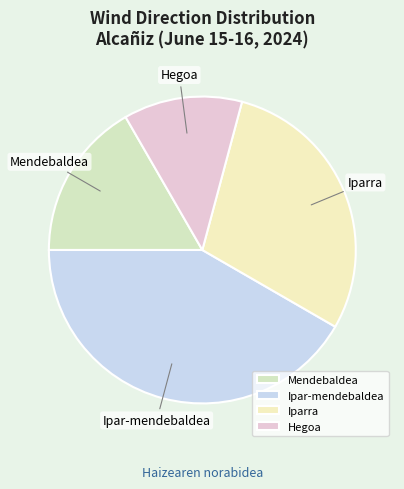

Do Hegoa and Iparra together represent more than half of the pie?

No